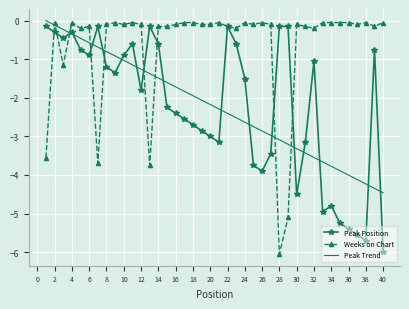

What is the minimum value for Peak Trend?

-4.5